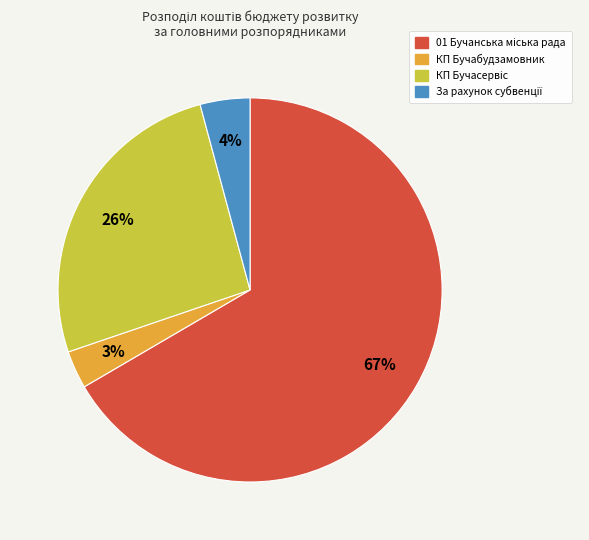

True or false: КП Бучабудзамовник accounts for 3% of the total.

True